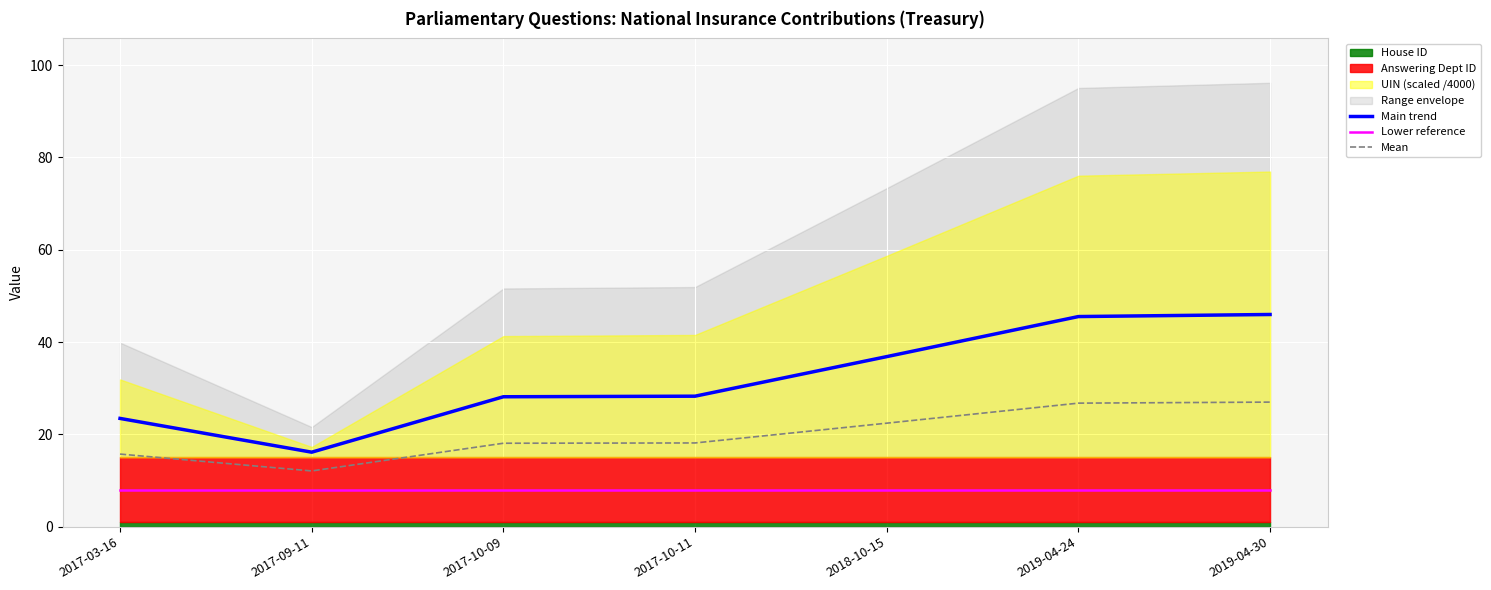

What is the average value of the Lower reference series?

8.0